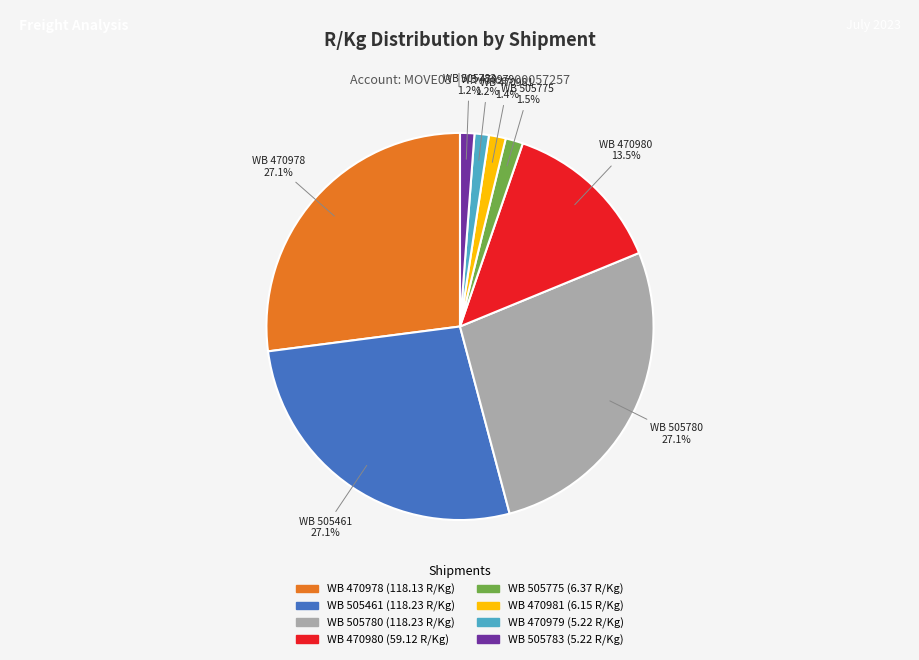

Is there a majority slice in this chart?

No